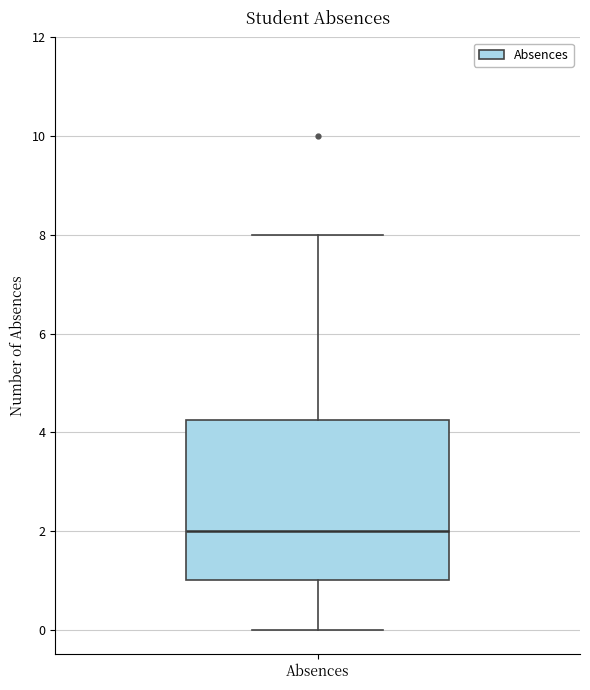

Read this box plot against the y-axis: the position of the median line, the range covered by the box, and the ends of both whiskers. The values are not printed on the chart, so give them approximately, as read against the axis.

median 2.0, box 1.0 to 4.2, whiskers 0.0 to 8.0